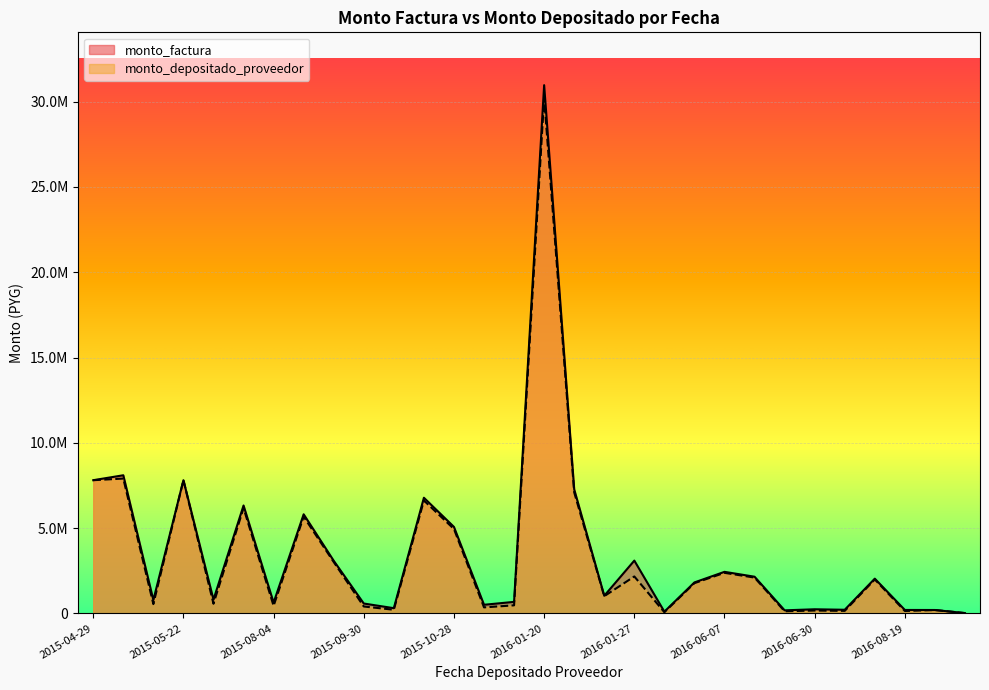

True or false: monto_depositado_proveedor and monto_factura cross at least once.

False